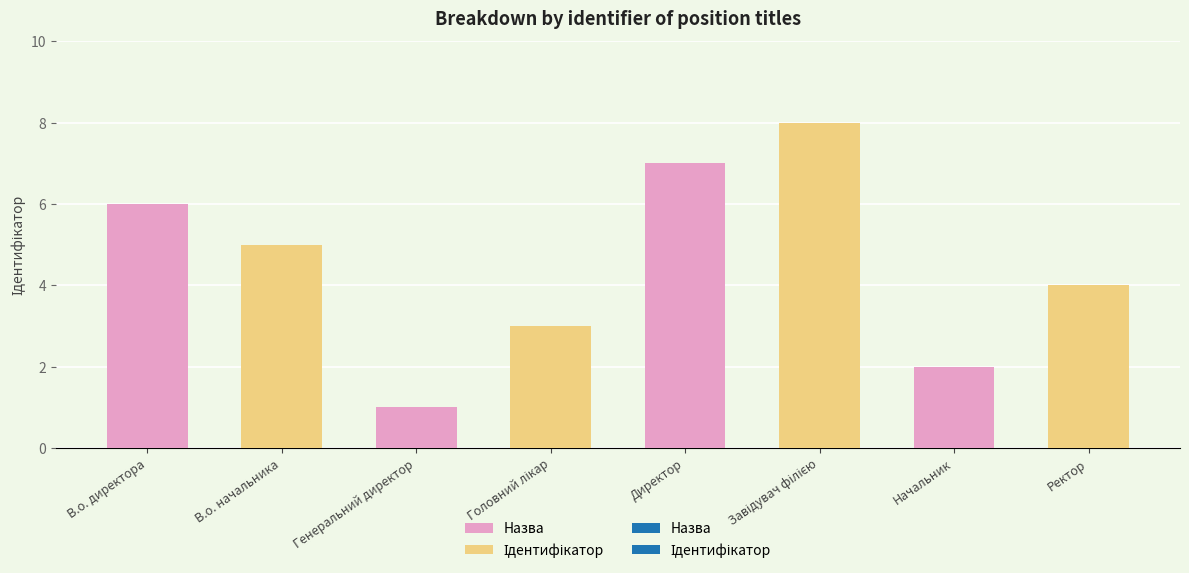

What is the maximum value shown in the chart?

8